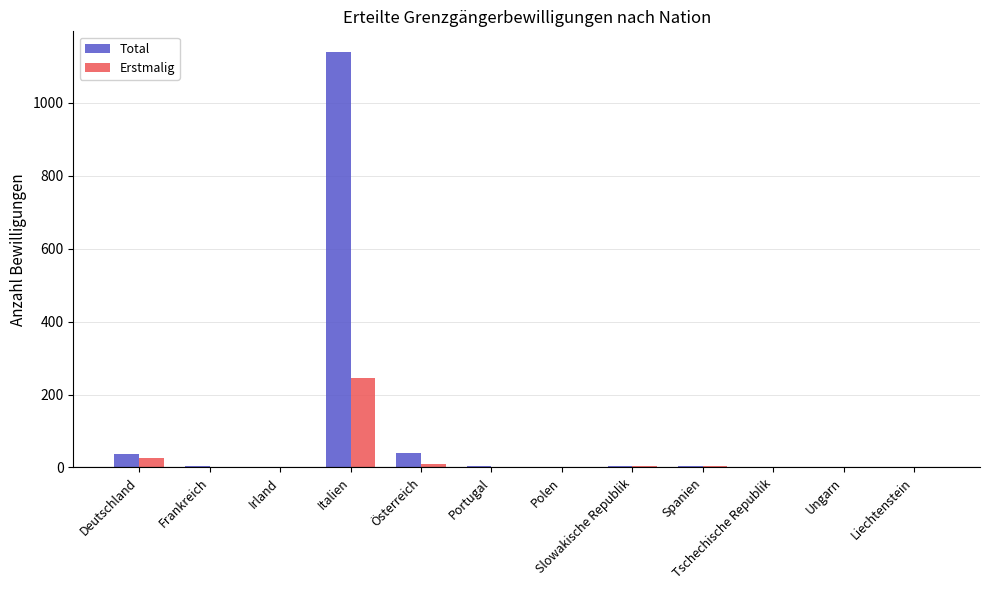

Count the number of categories in the chart.

12